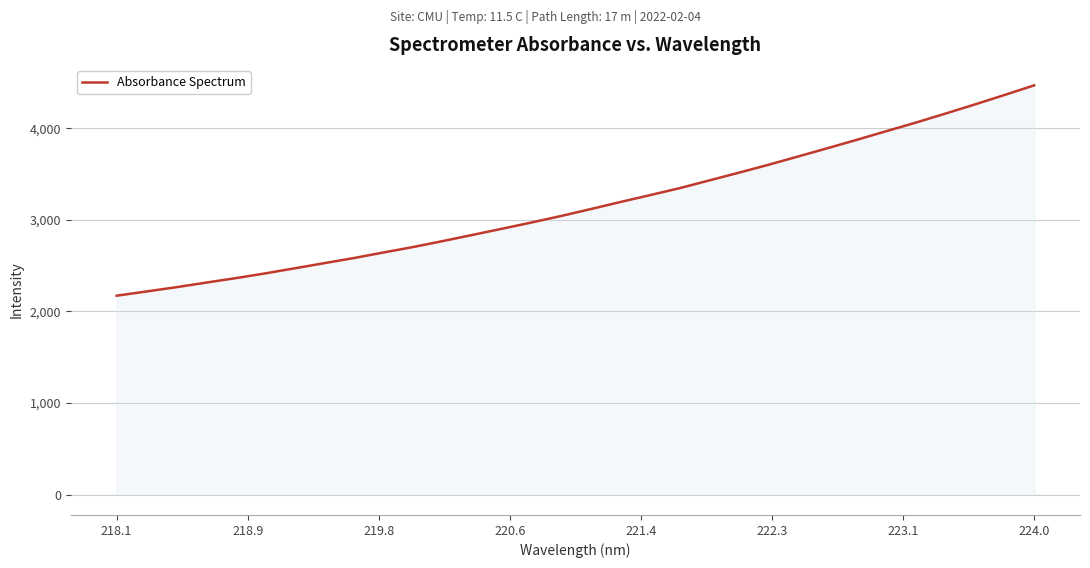

What is the minimum value shown in the chart?

2171.4